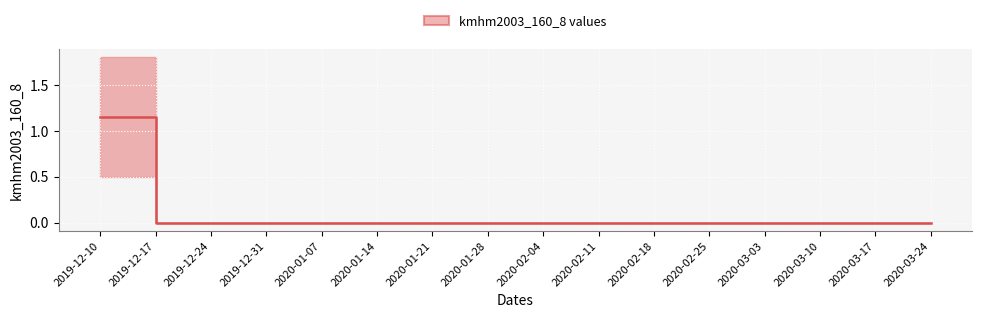

At which category is the sum across all series the highest?

2019-12-10